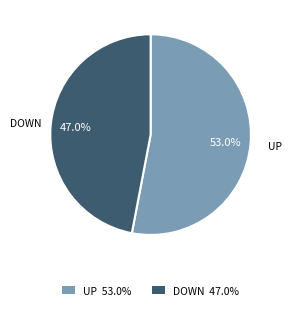

Does any single category account for the majority?

Yes